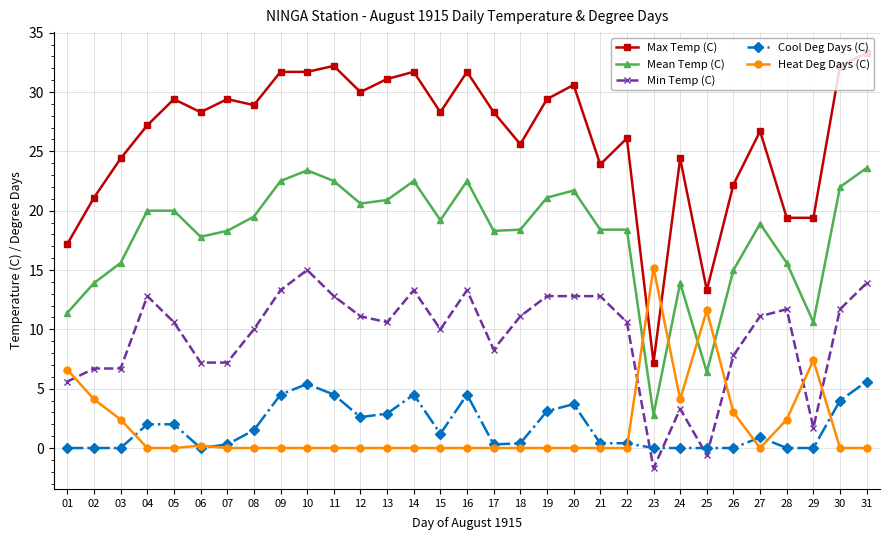

True or false: Mean Temp (C) has a value of 20.6 at 12.

True